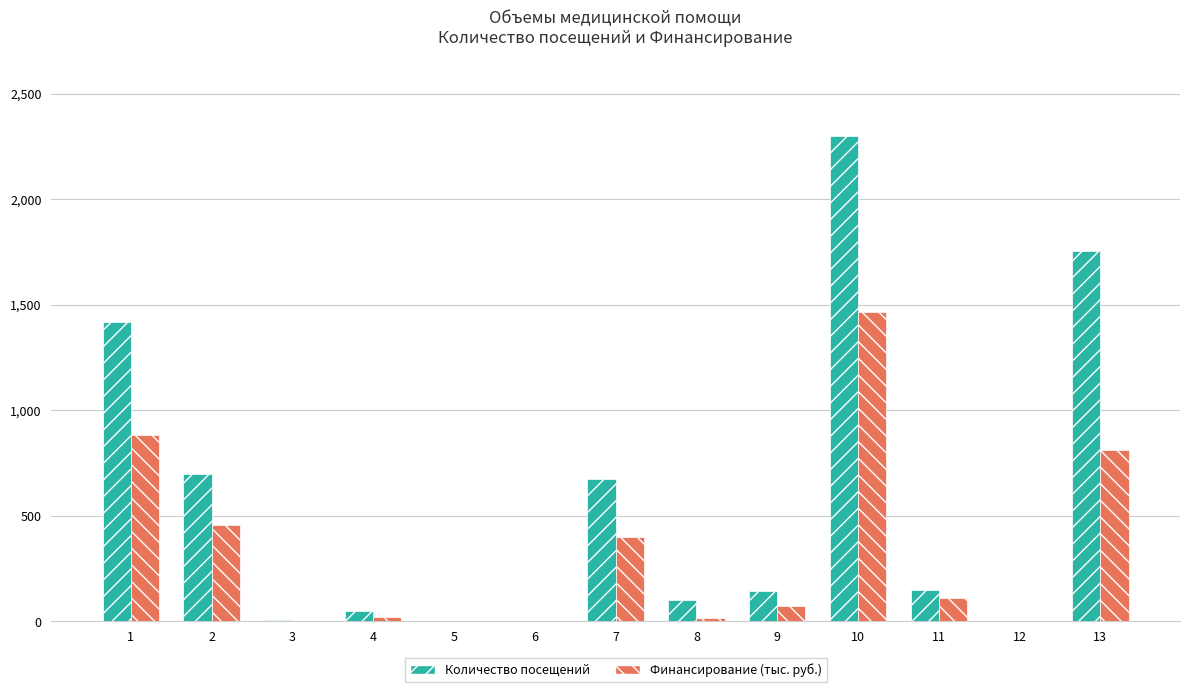

At which label does Финансирование (тыс. руб.) reach its peak?

10